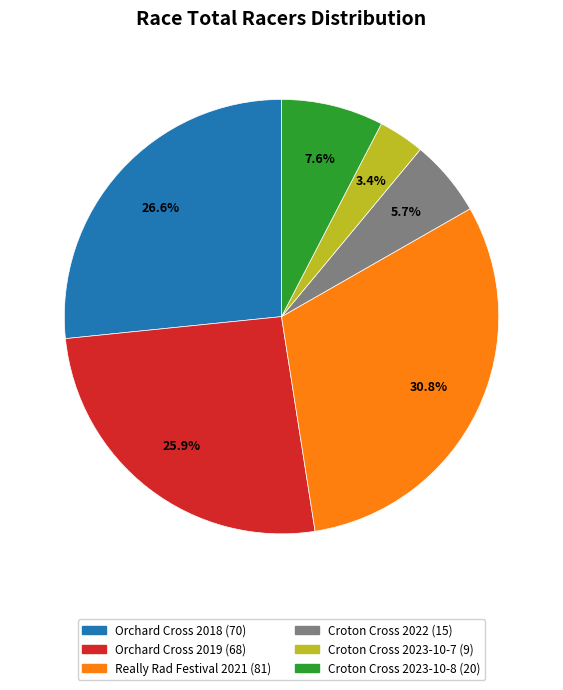

Which slice is the largest?

Really Rad Festival 2021